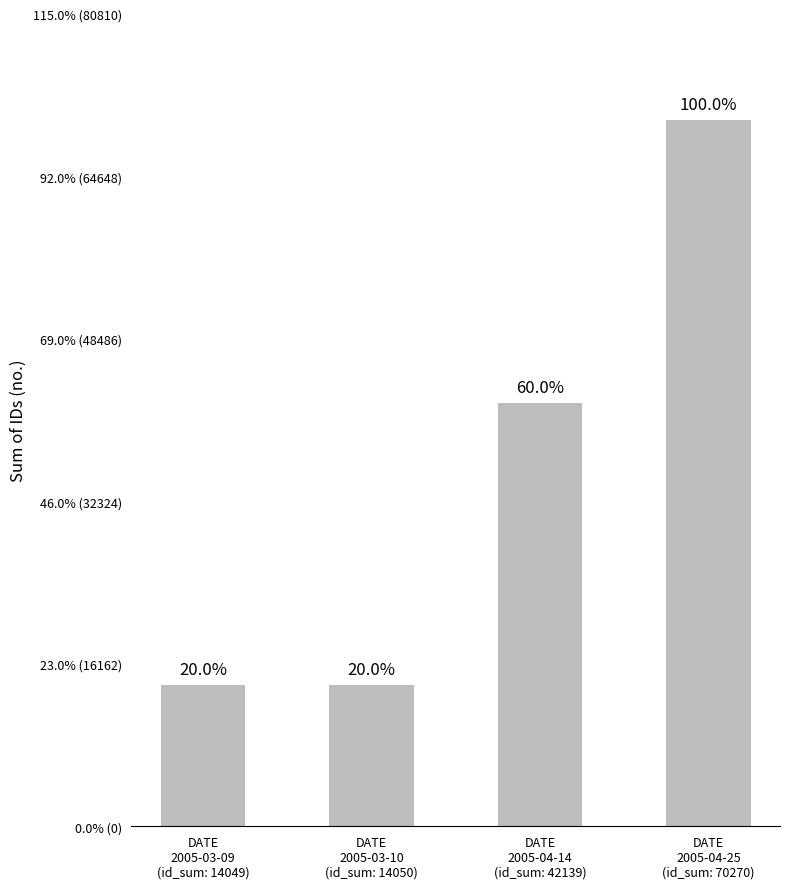

What is the ratio of the value at DATE
2005-04-14
(id_sum: 42139) to the value at DATE
2005-03-09
(id_sum: 14049)?

3.0